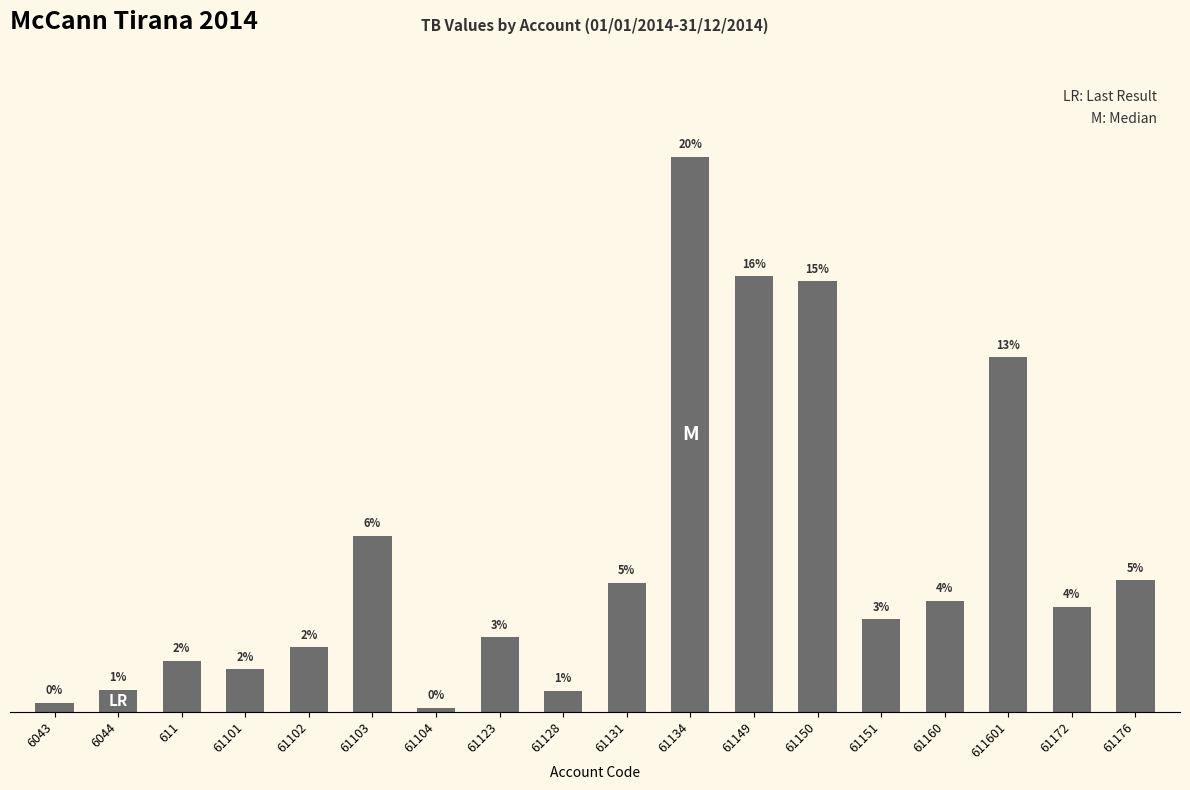

Are the bars horizontal?

No